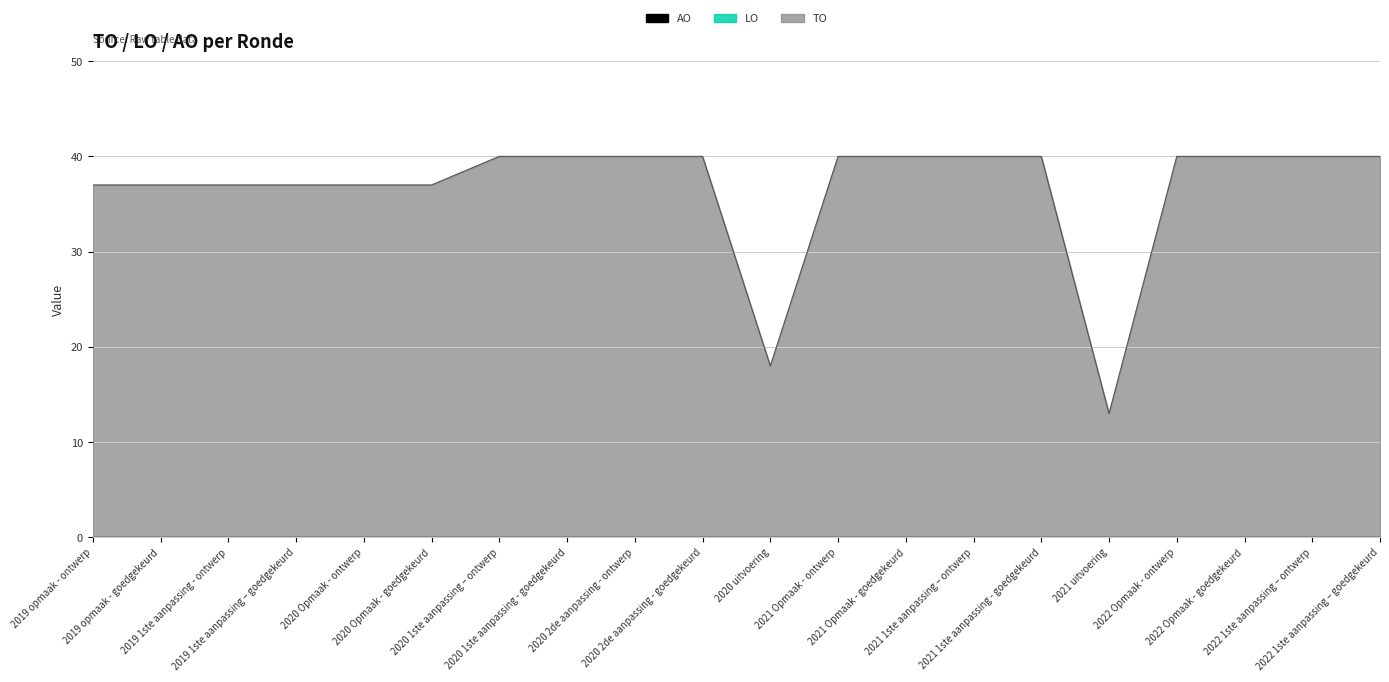

True or false: AO and TO cross at least once.

False